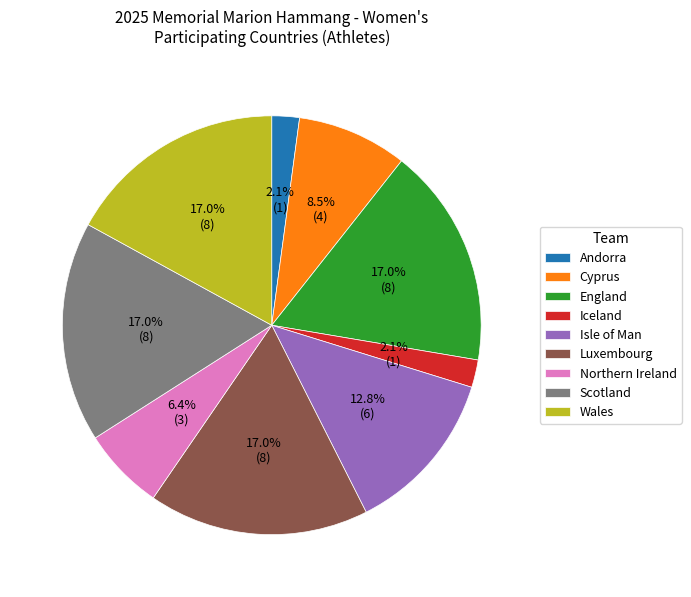

Which has a higher value, Cyprus or Wales?

Wales